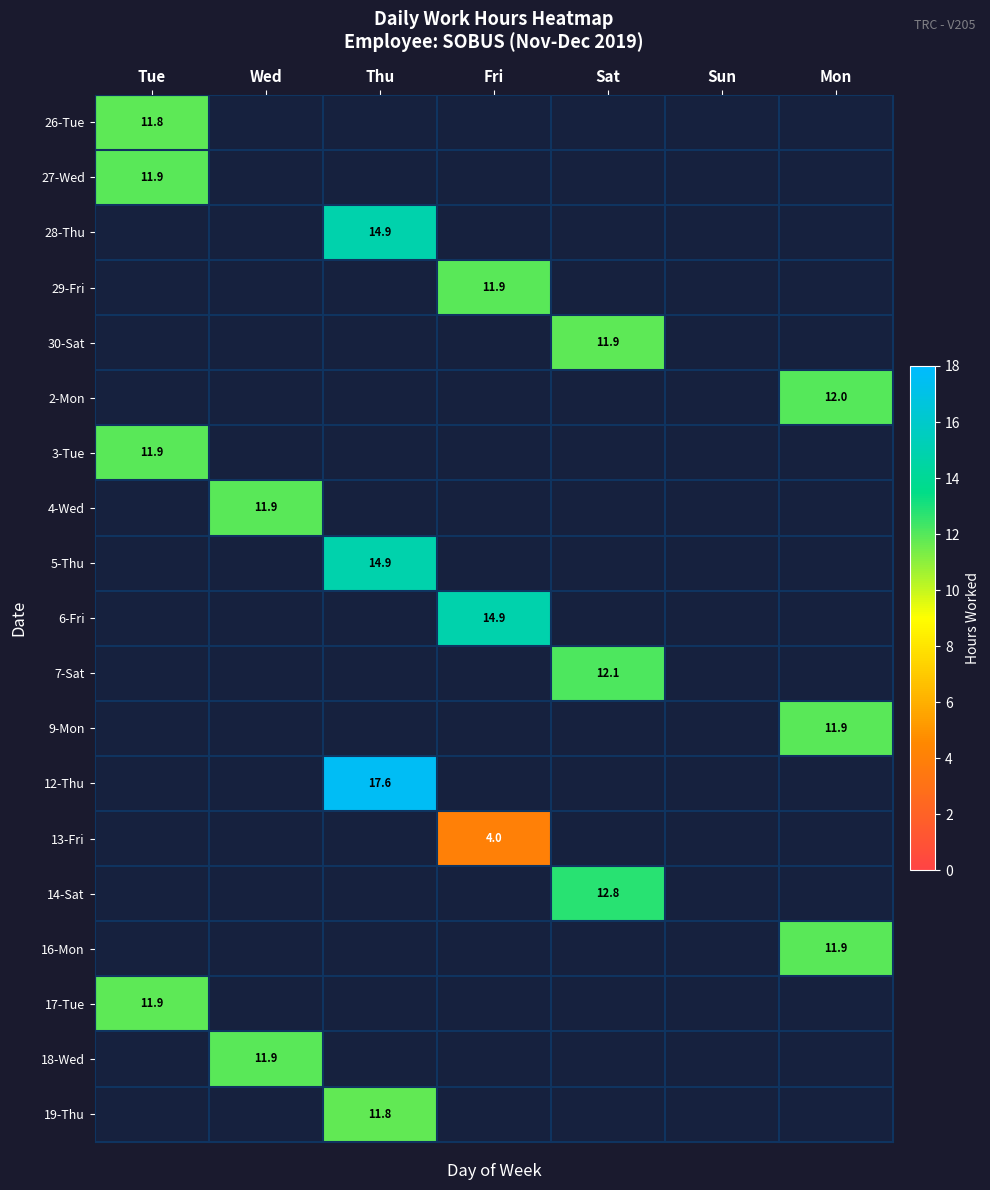

The value of 3-Tue at Tue is 5.7. True or false?

False